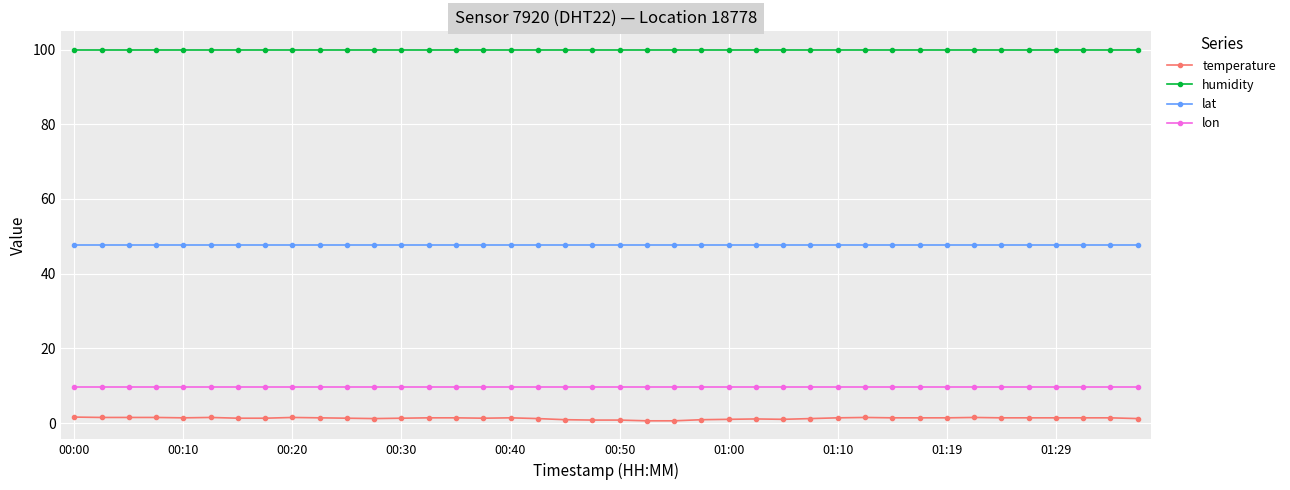

True or false: temperature and lat intersect in this chart.

False